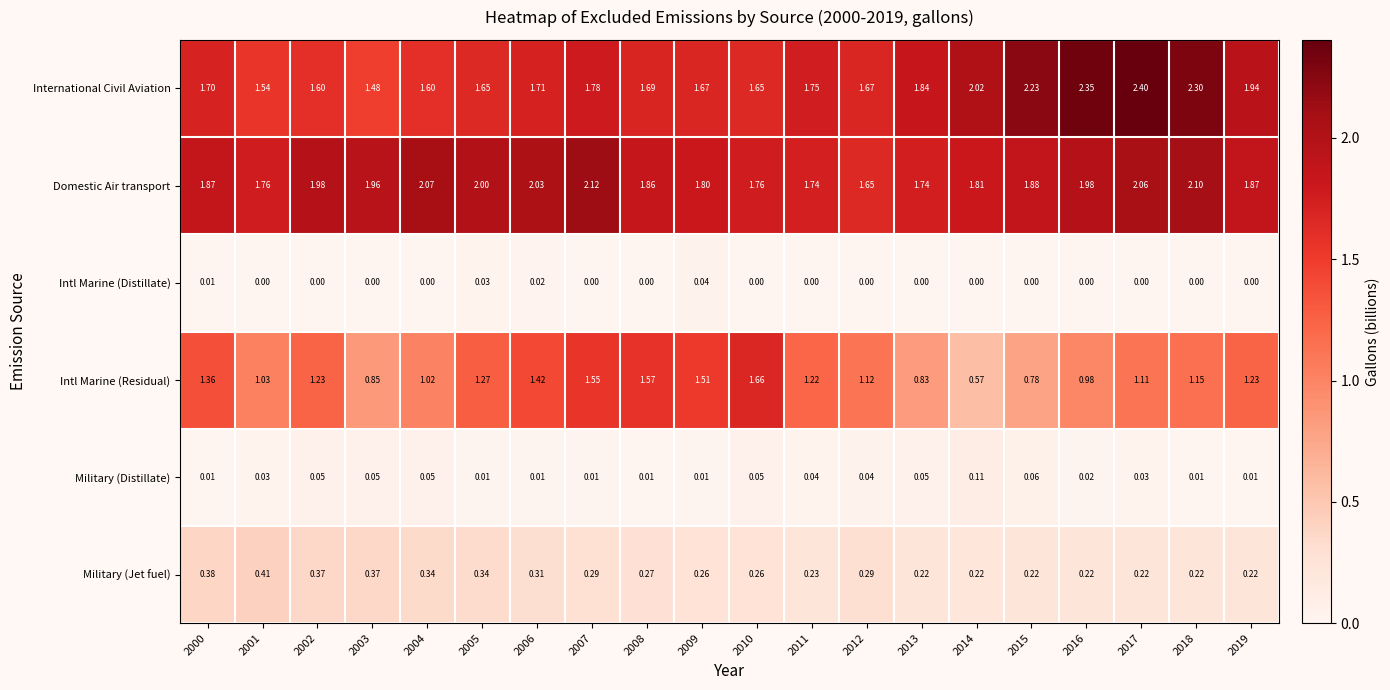

Is the value of Intl Marine (Residual) at 2004 greater than the value of International Civil Aviation at 2017?

No